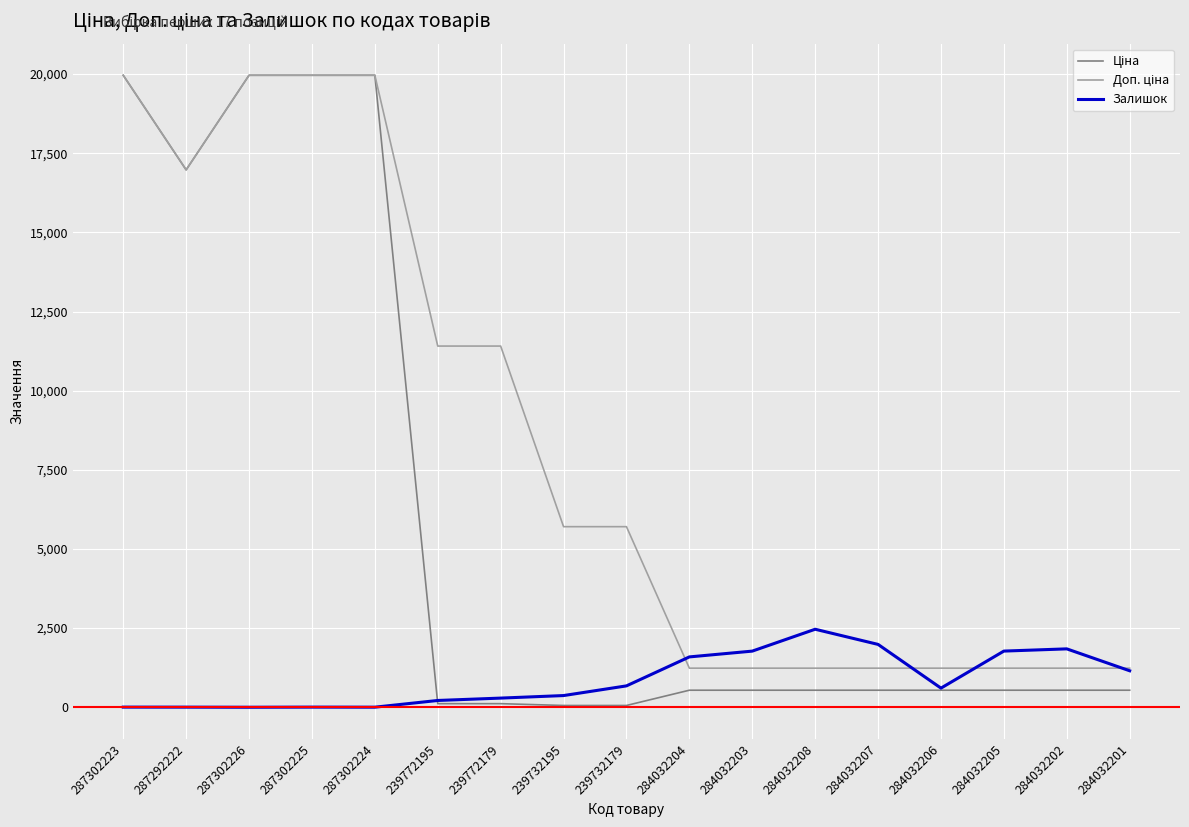

Is it true that Залишок equals 3.0 at 287302224?

True